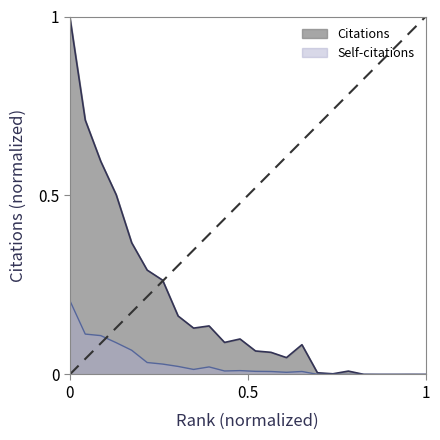

Where is the first local minimum for Self-citations?

9